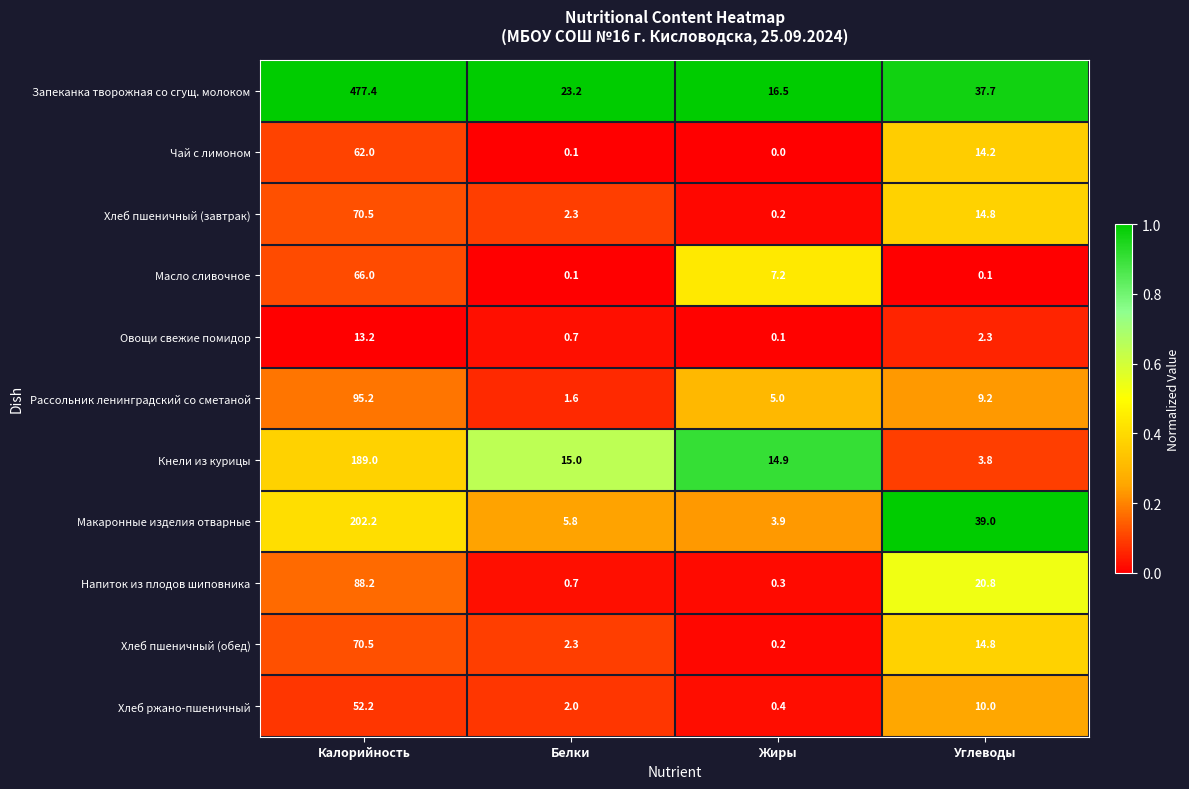

Between Калорийность and Белки, which series saw the biggest shift?

Запеканка творожная со сгущ. молоком